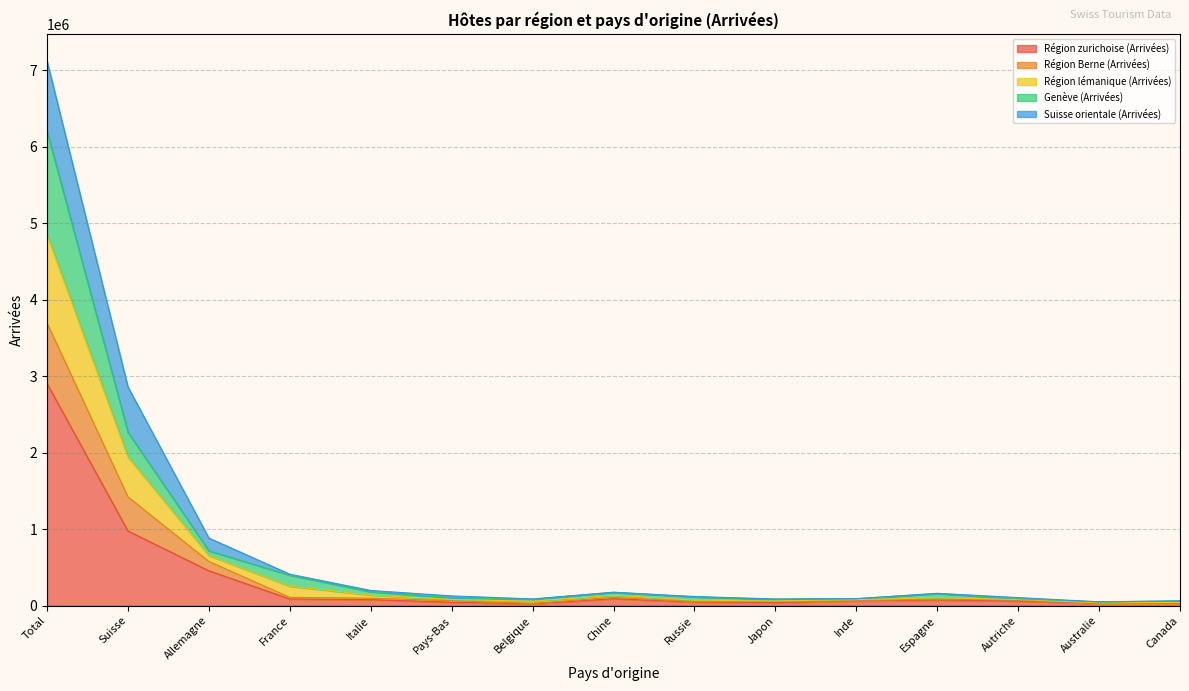

Where does the Région Berne (Arrivées) series first go above 80735?

Total